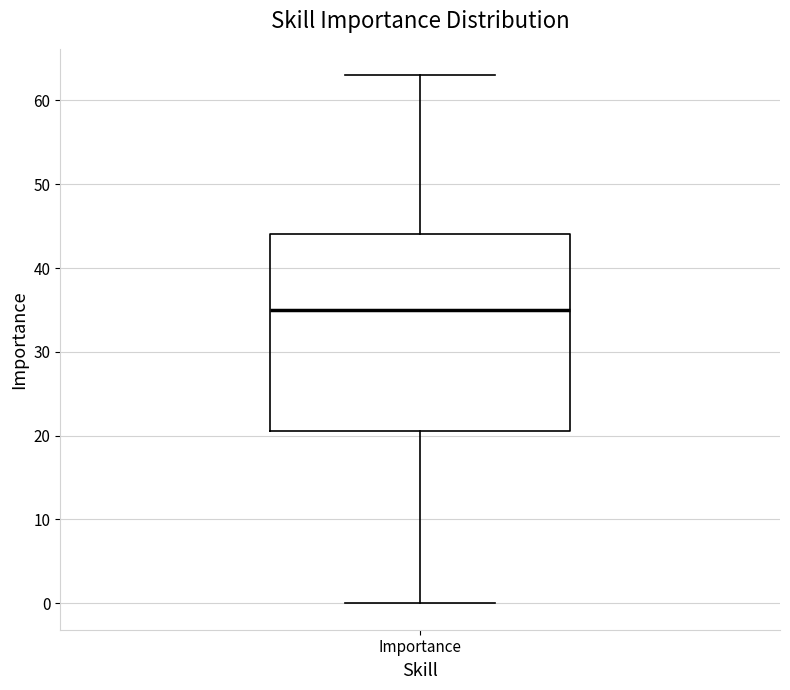

Read this box plot against the y-axis: the position of the median line, the range covered by the box, and the ends of both whiskers. The values are not printed on the chart, so give them approximately, as read against the axis.

median 35, box 21 to 44, whiskers 0 to 63